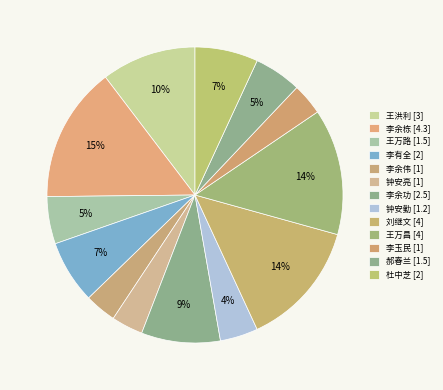

What percentage is the 李有全 [2] slice, to the nearest percent?

7%